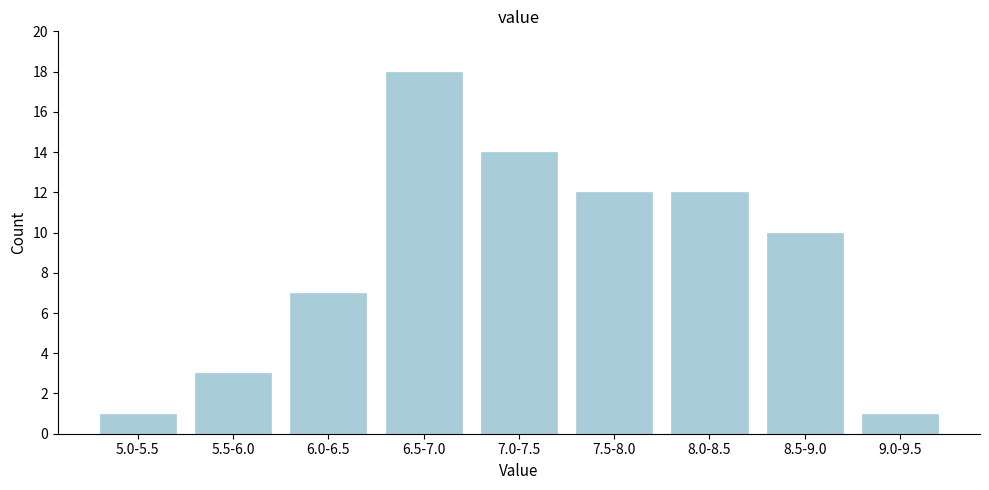

Reading right to left, what are all the values shown in this chart?

9.0-9.5=1	8.5-9.0=10	8.0-8.5=12	7.5-8.0=12	7.0-7.5=14	6.5-7.0=18	6.0-6.5=7	5.5-6.0=3	5.0-5.5=1